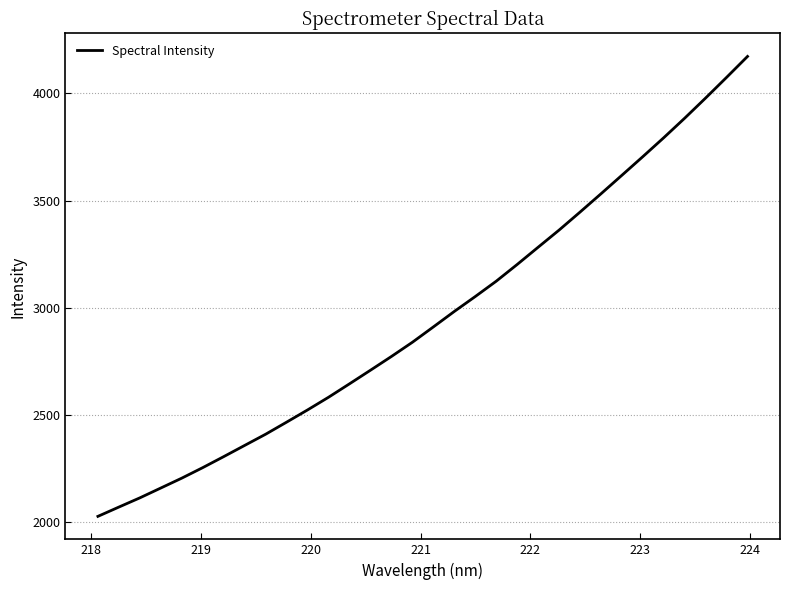

How many lines are shown in the chart?

1